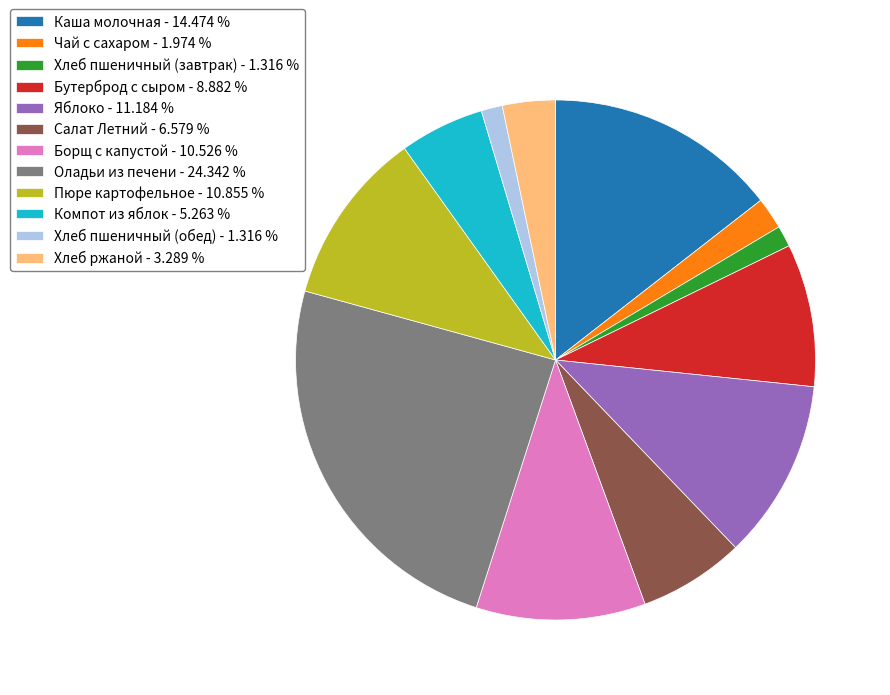

Do Салат Летний and Хлеб пшеничный (обед) together represent more than half of the pie?

No